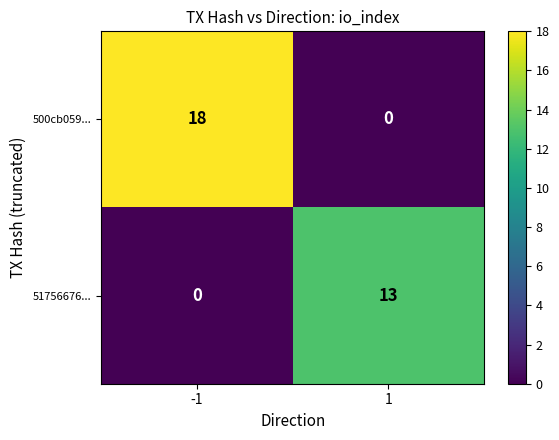

What is the difference between the highest and lowest values at -1?

18